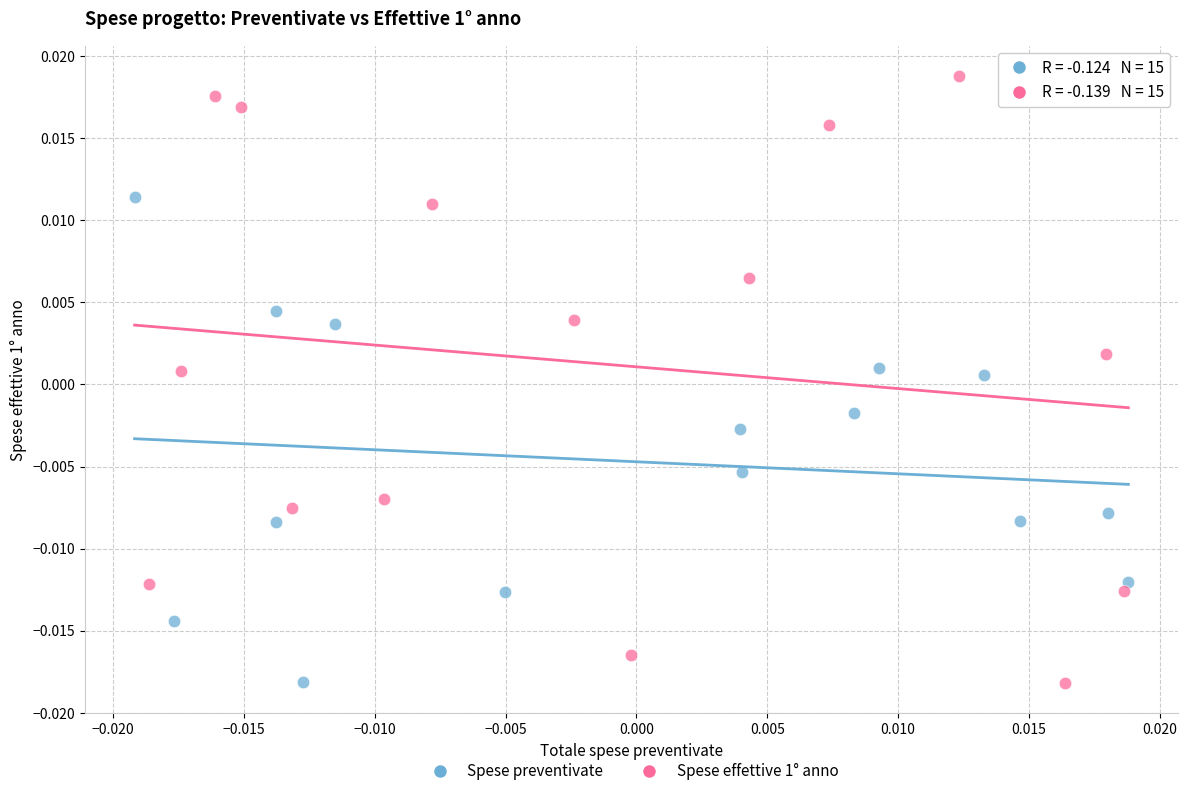

What are all the series names shown in the legend?

Spese preventivate, Spese effettive 1° anno